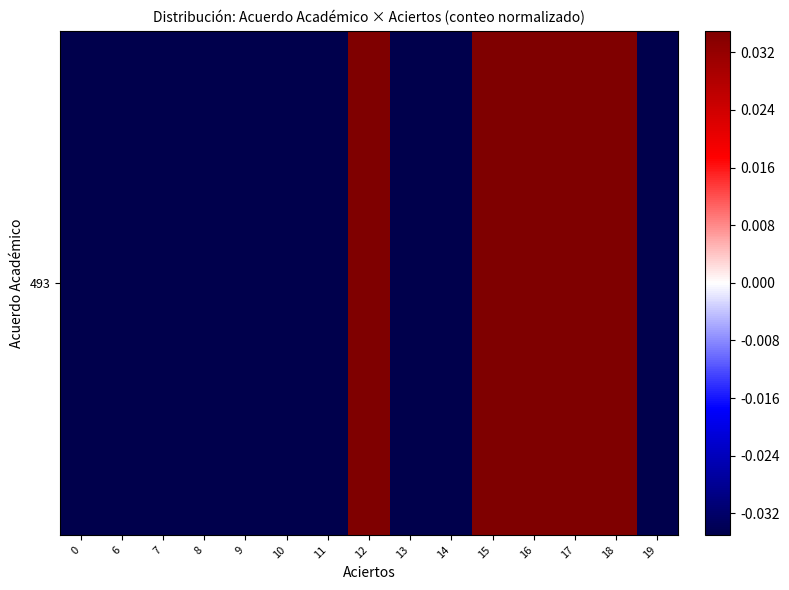

Which label corresponds to the largest value in the chart?

17